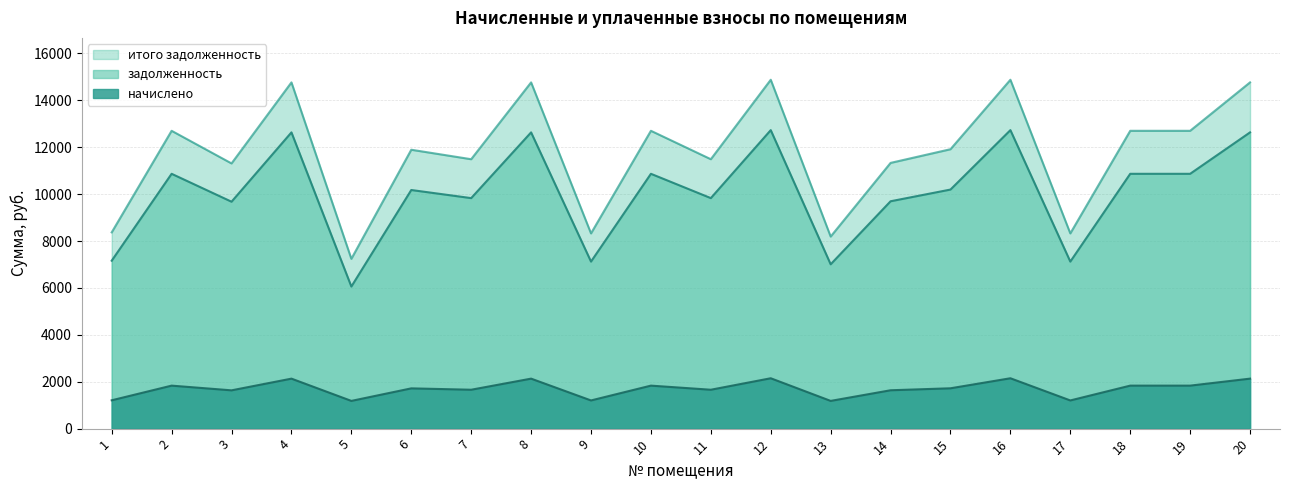

What is the value of the итого задолженность point at the 2nd from the left?

12701.0